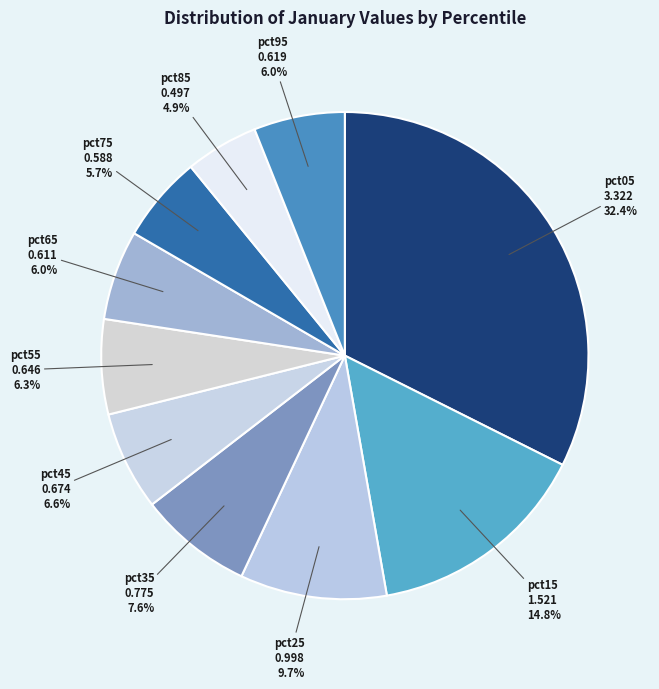

How many segments does this pie chart have?

10